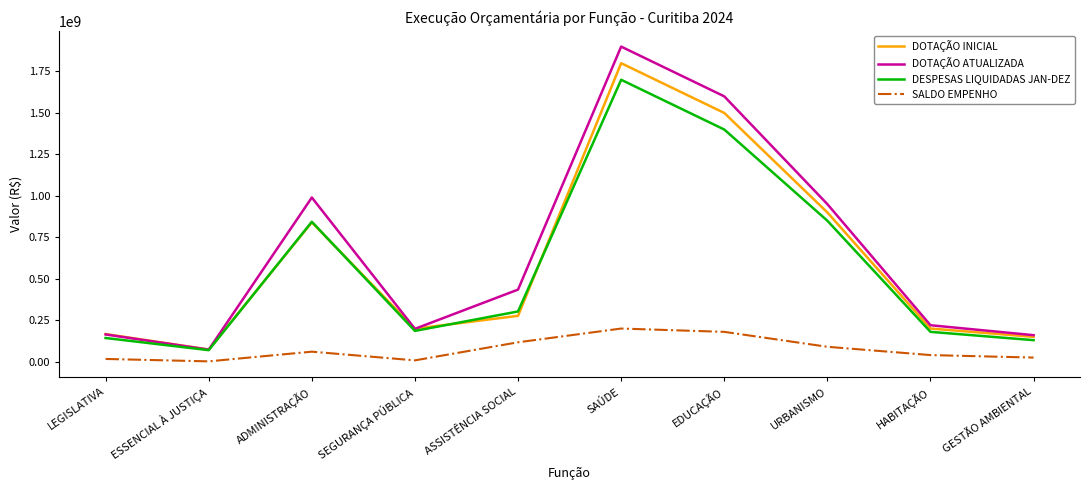

Rank the series by their maximum value, from highest to lowest.

DOTAÇÃO ATUALIZADA, DOTAÇÃO INICIAL, DESPESAS LIQUIDADAS JAN-DEZ, SALDO EMPENHO